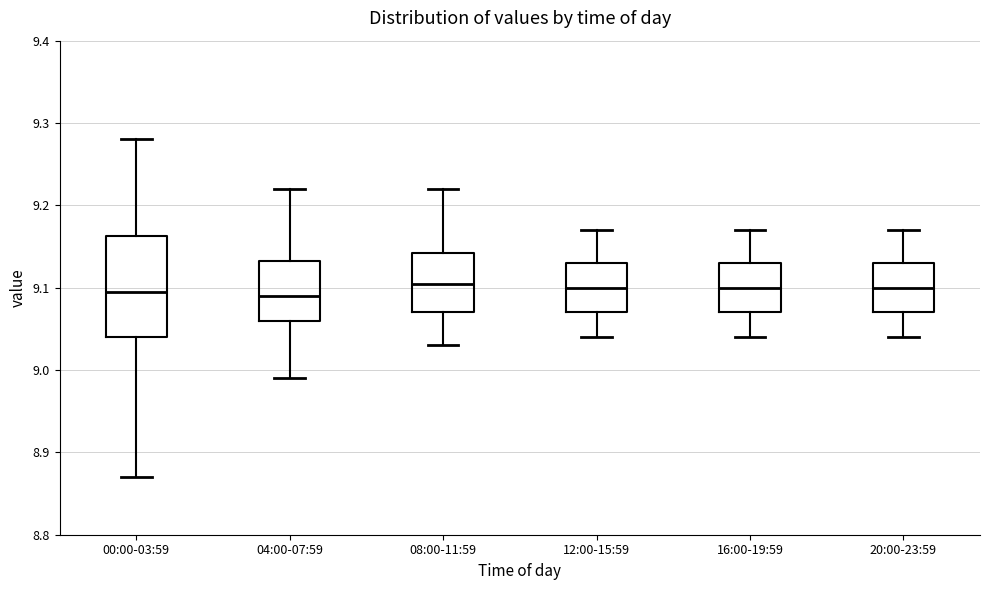

Which box is the tallest, from its lower edge to its upper edge?

00:00-03:59